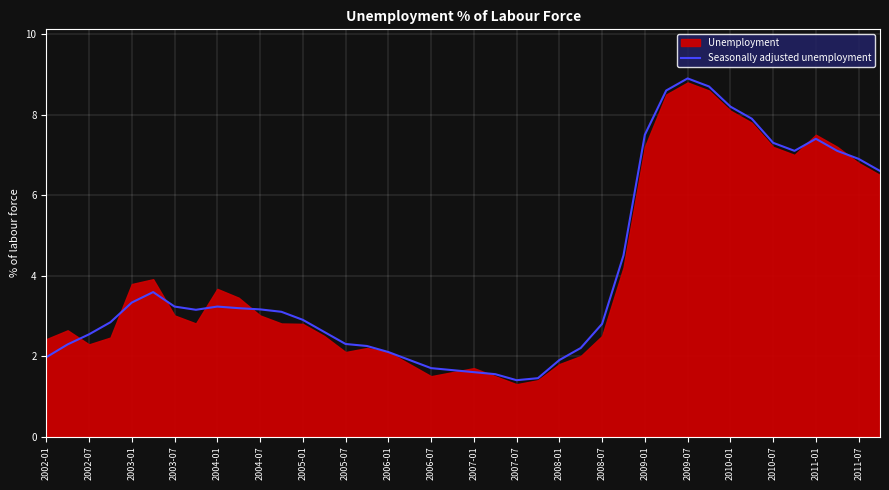

The value of Seasonally adjusted unemployment at 2002-07 is 2.5. True or false?

True